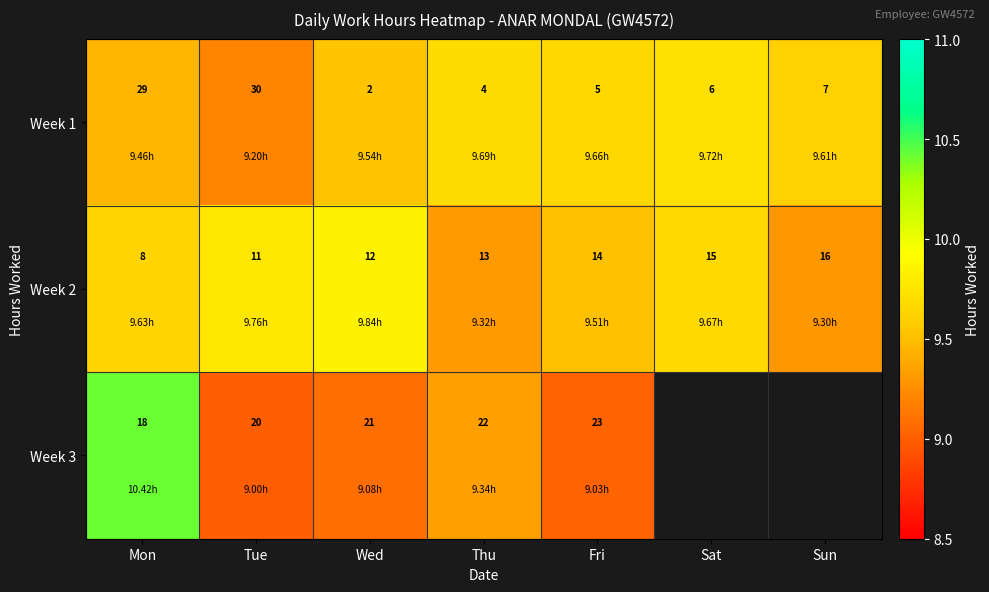

At how many categories does at least one series exceed 10?

1